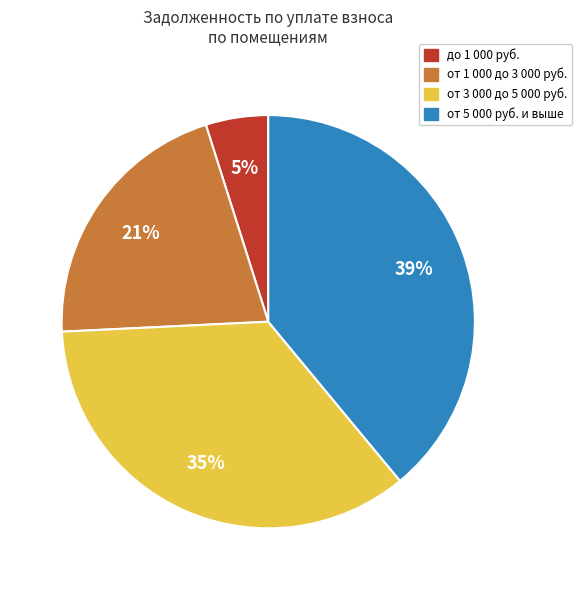

Is there any slice that represents more than half of the pie?

No